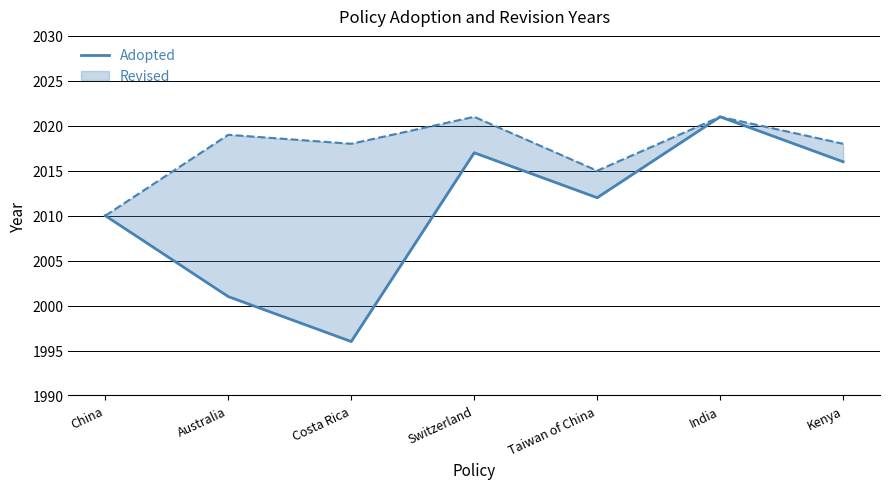

Between Taiwan of China and Switzerland, which is larger?

Switzerland